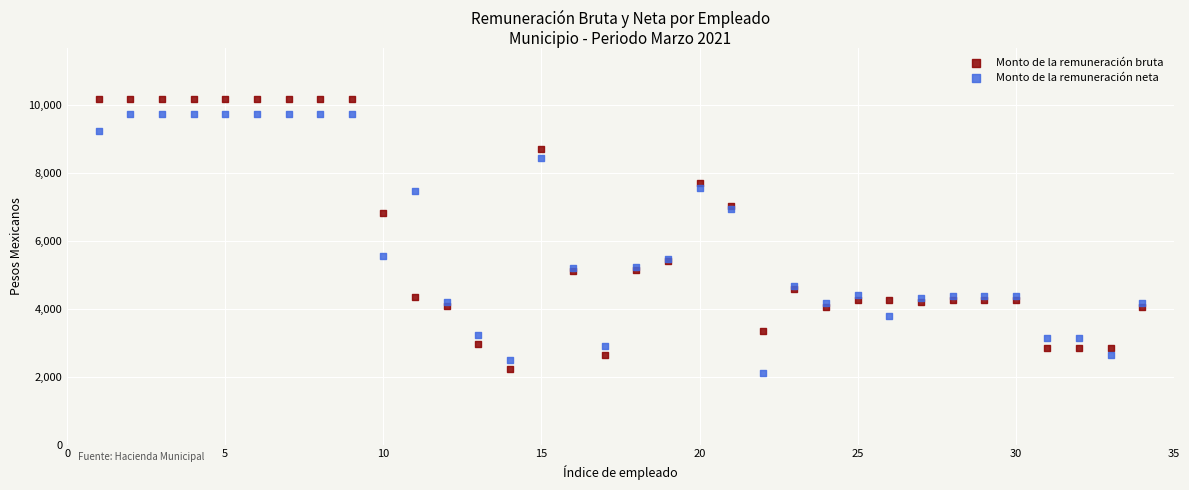

What is the X range (max minus min) for the scatter plot?

33.0